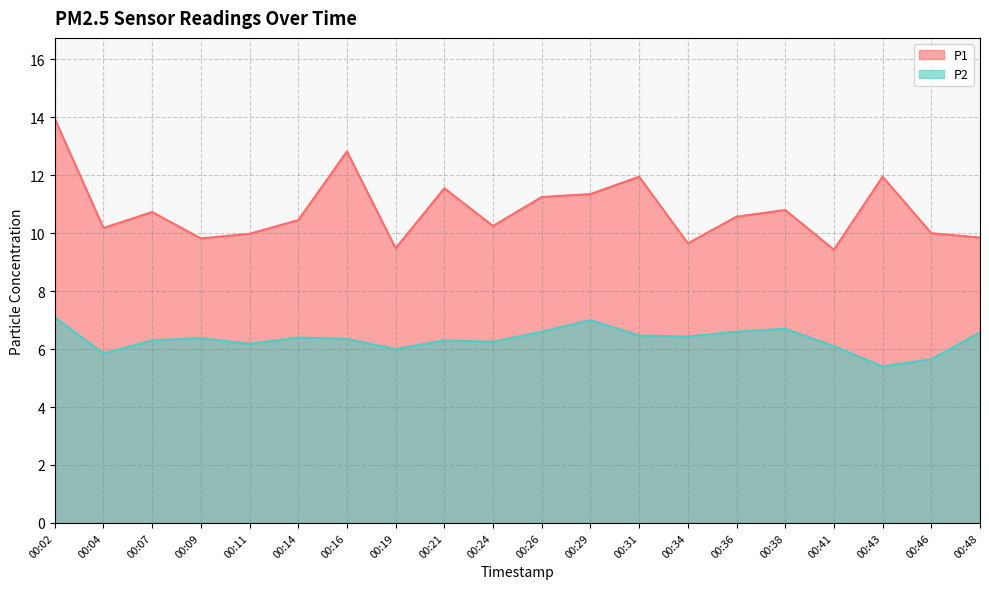

What is the difference between the second highest and minimum values in the P2 series?

1.6